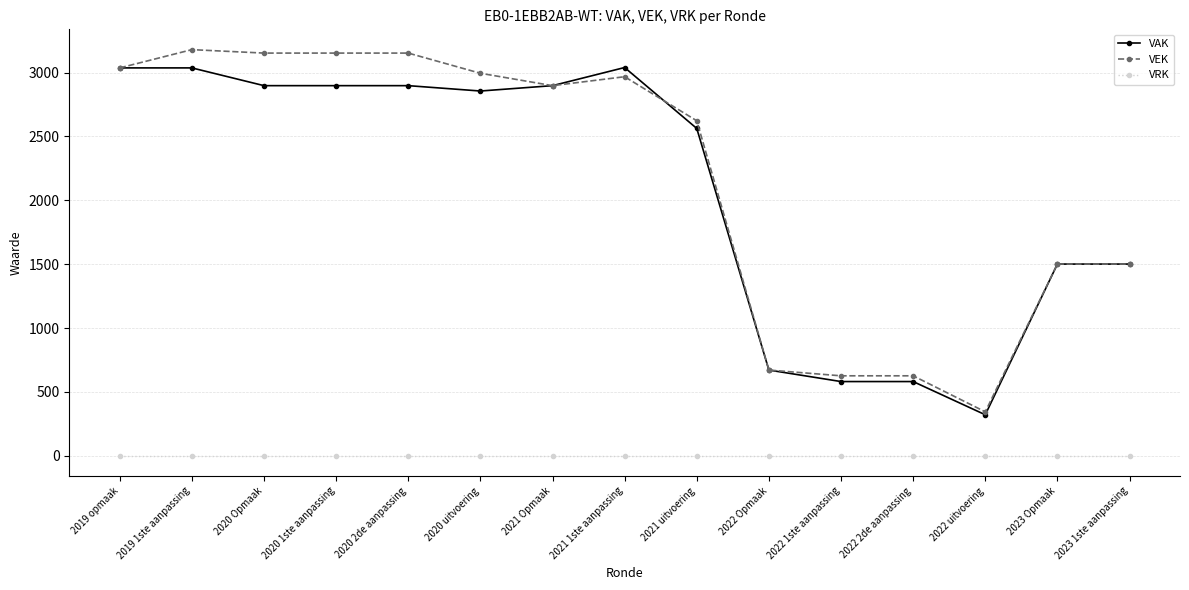

What are all the series names shown in the legend?

VAK, VEK, VRK